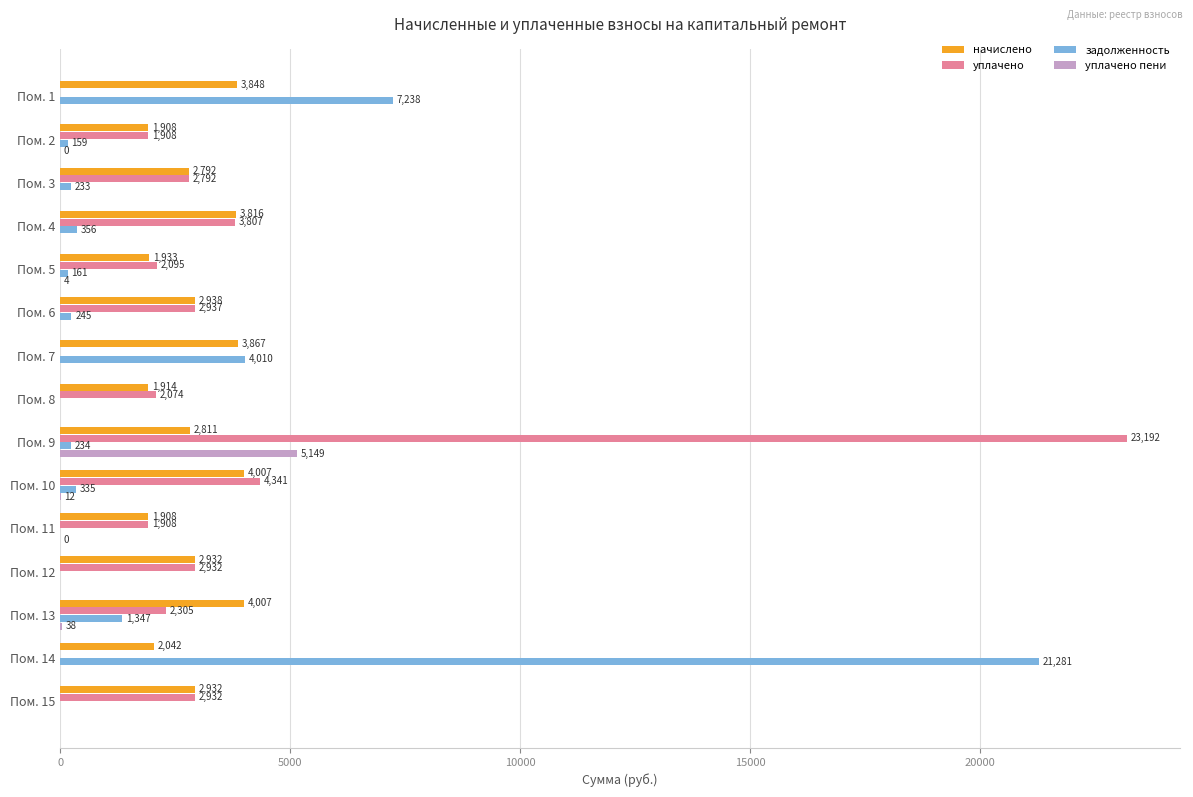

True or false: уплачено has a value of 1086.0 at Пом. 11.

False